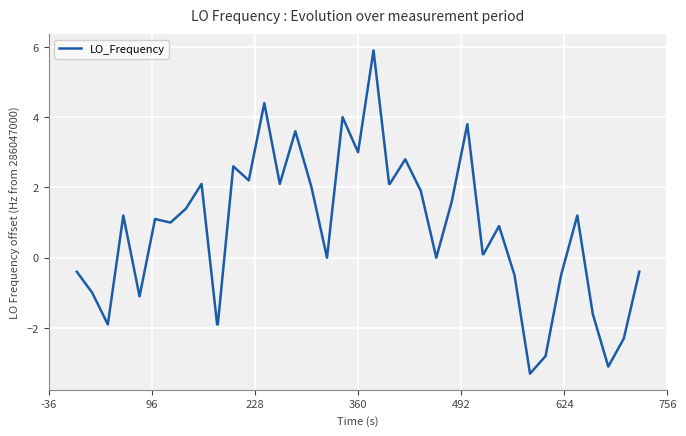

What is the greatest value displayed?

5.9